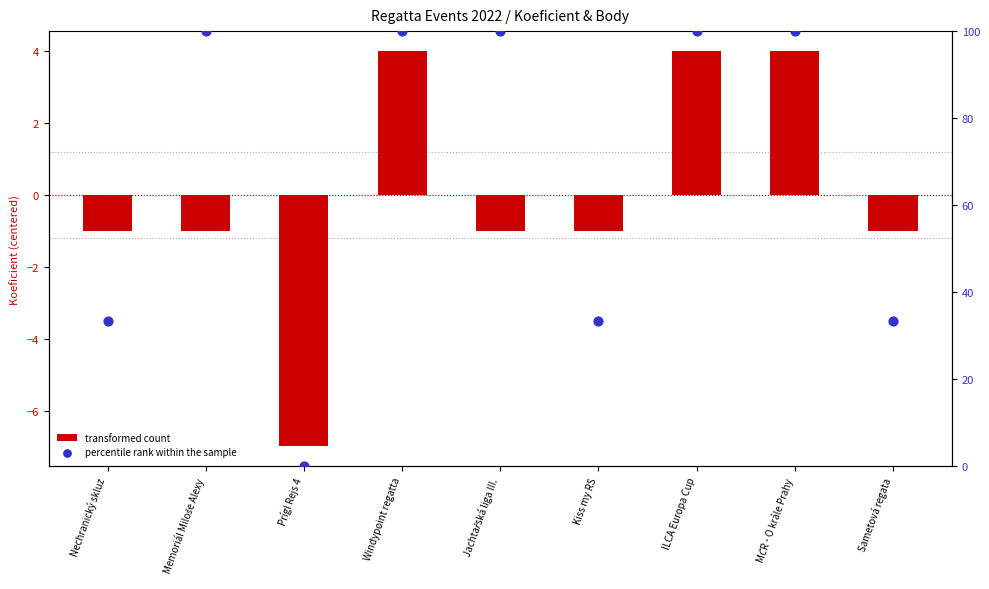

What are all the series names shown in the legend?

transformed count, percentile rank within the sample